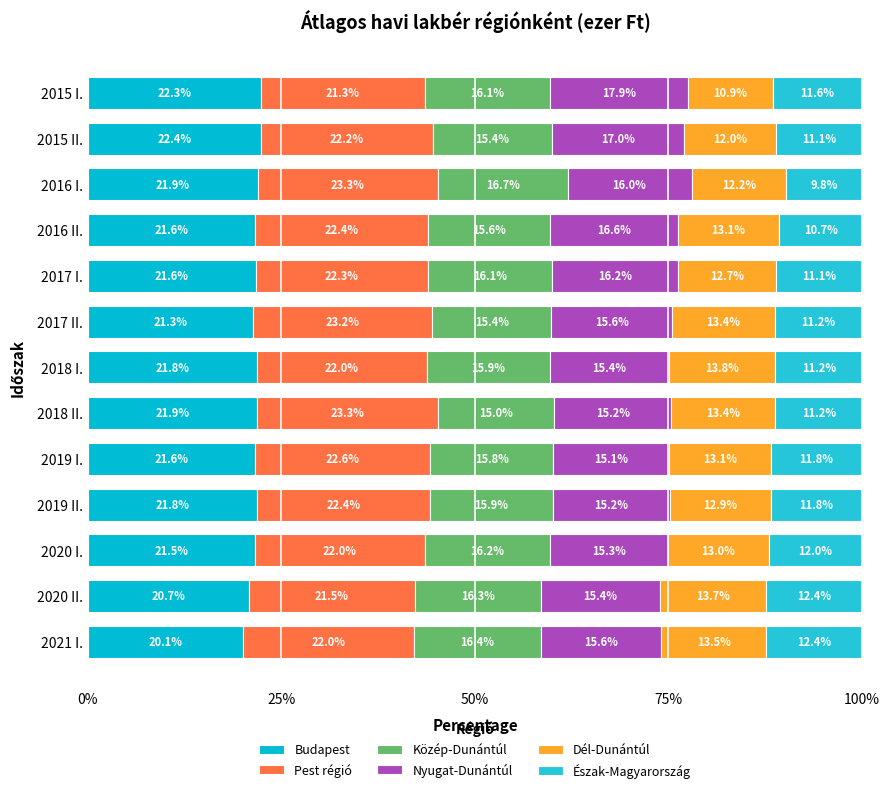

What is the value of the Nyugat-Dunántúl bar at the 1st from the left?

17.9